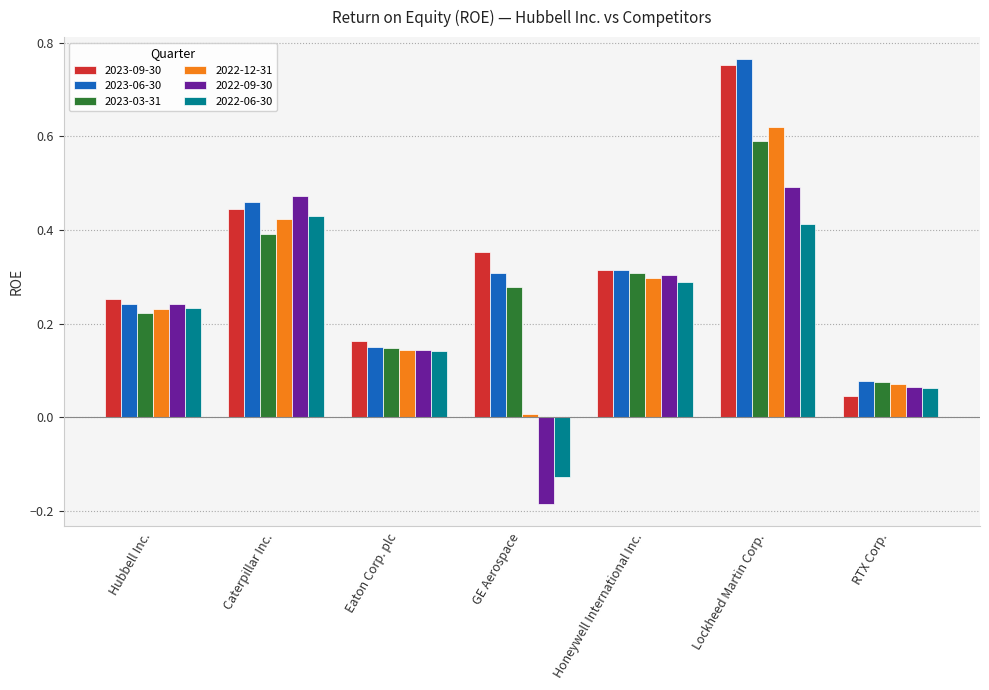

Which category has the highest value across all series?

Lockheed Martin Corp.